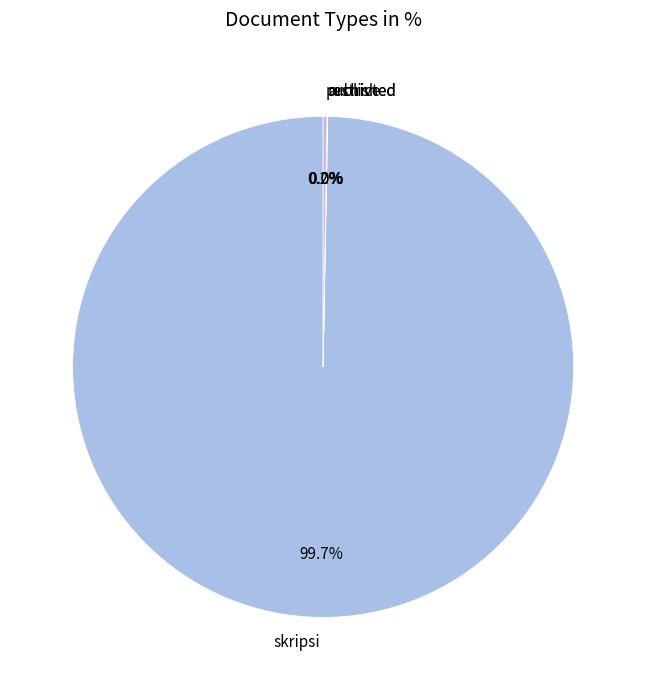

To the nearest percent, what is the average slice percentage?

25%